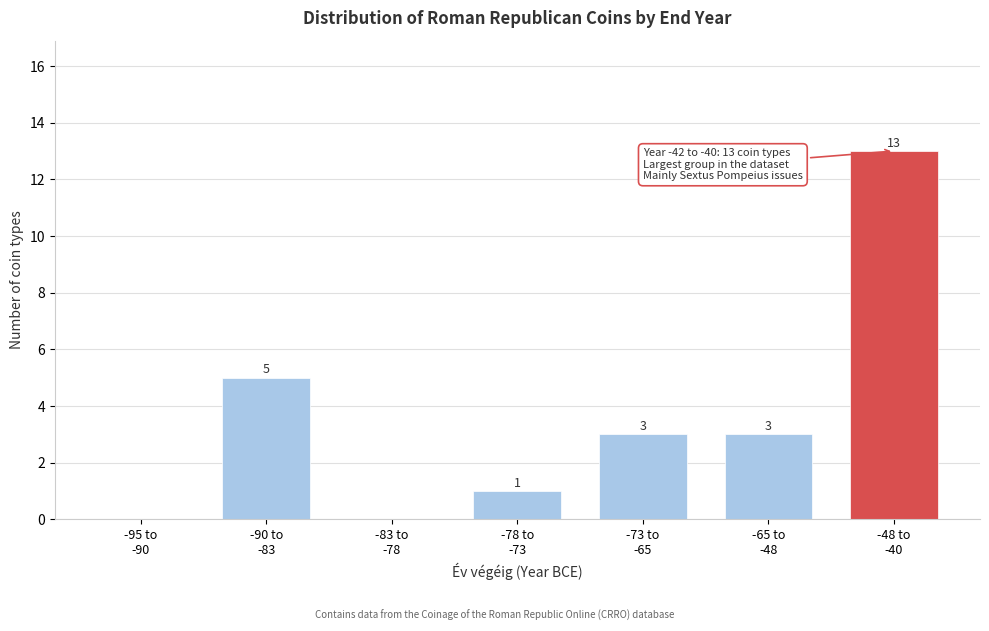

What is the maximum value shown in the chart?

13